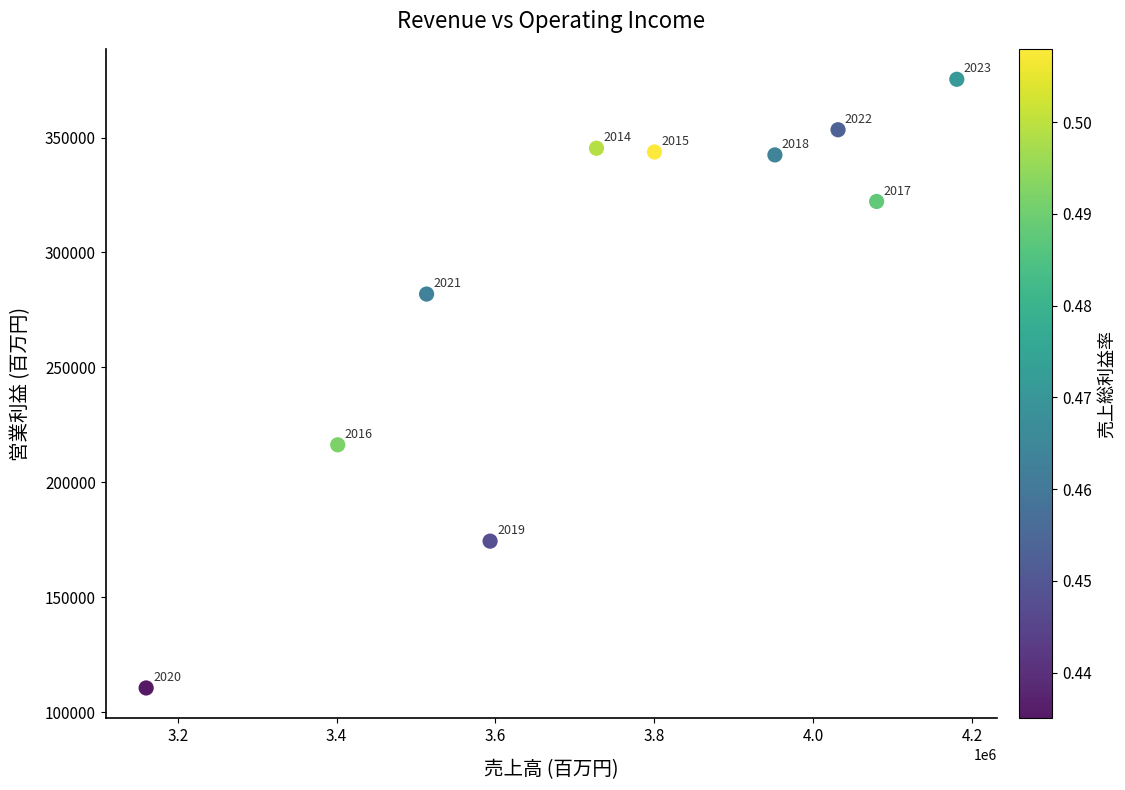

What is the average Y value?

286573